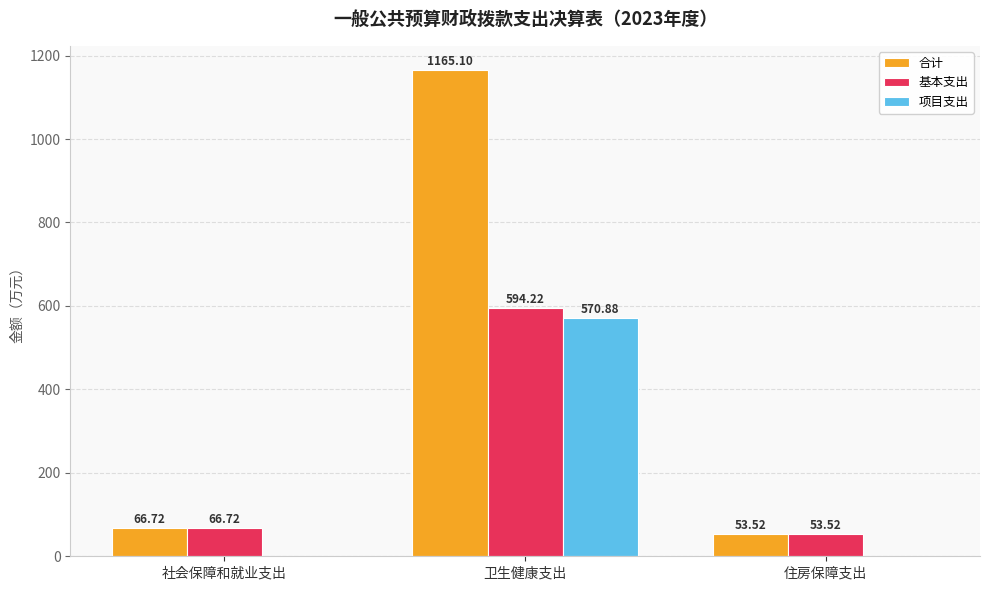

Count the number of categories in the chart.

3